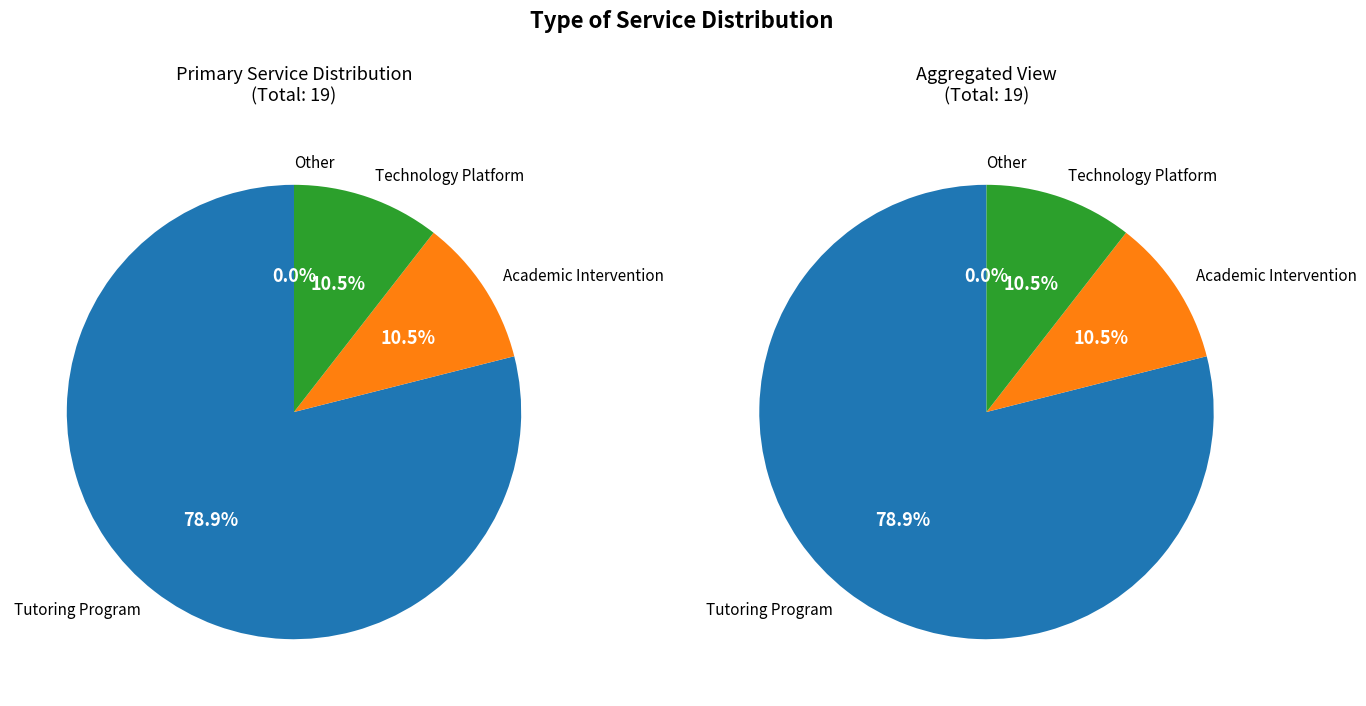

Which category has the smallest portion of the pie?

Other